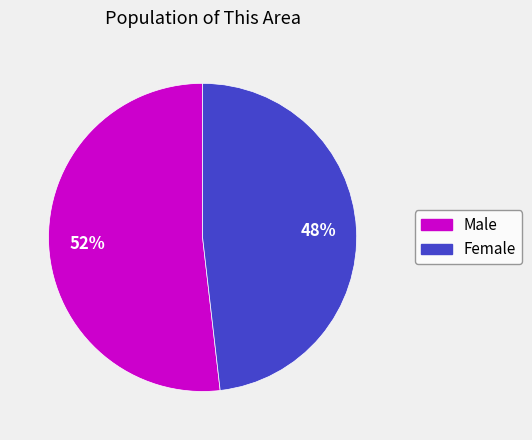

Is there any slice that represents more than half of the pie?

Yes